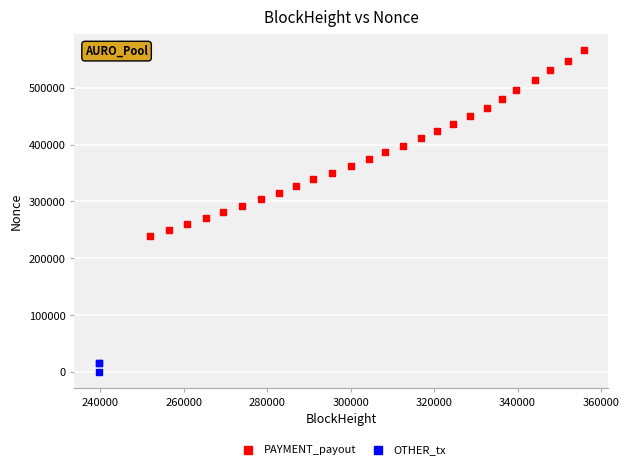

Which series has the largest Y range (max minus min)?

PAYMENT_payout